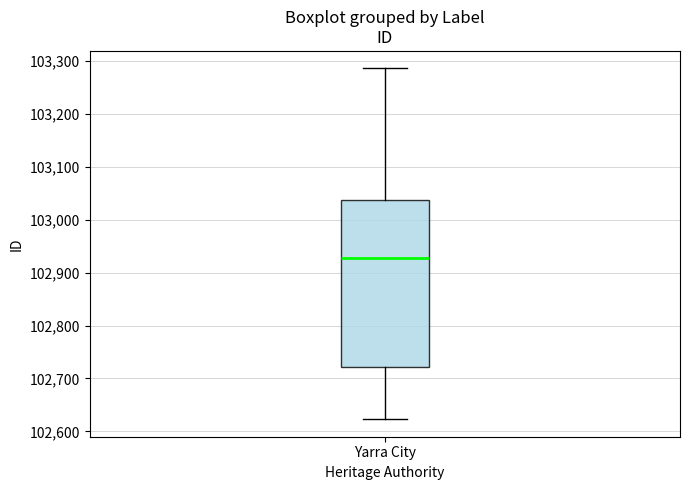

Read this box plot against the y-axis: the position of the median line, the range covered by the box, and the ends of both whiskers. The values are not printed on the chart, so give them approximately, as read against the axis.

median 102930, box 102720 to 103040, whiskers 102620 to 103290